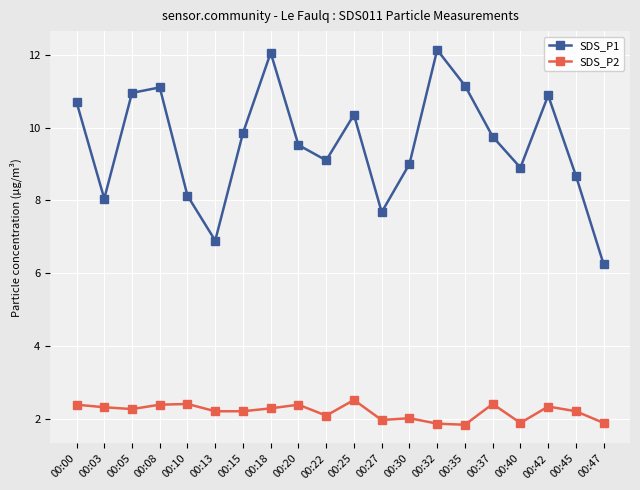

At which category is the sum across all series the highest?

00:18